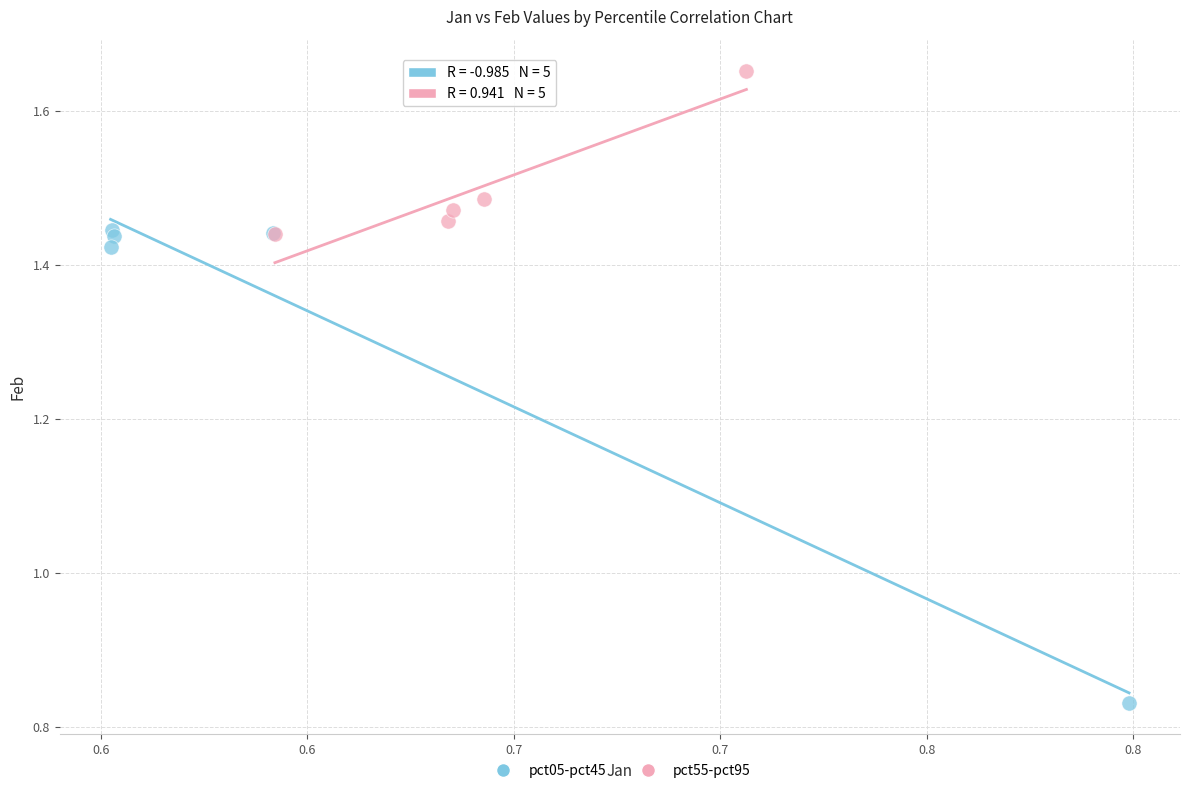

Which series reaches the minimum Y coordinate?

pct05-pct45